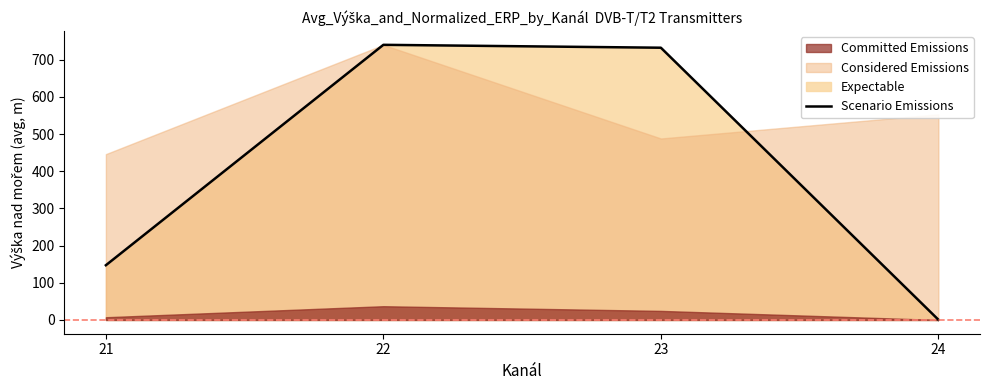

Approximately how many times larger is the value at 21 compared to 23?

0.2